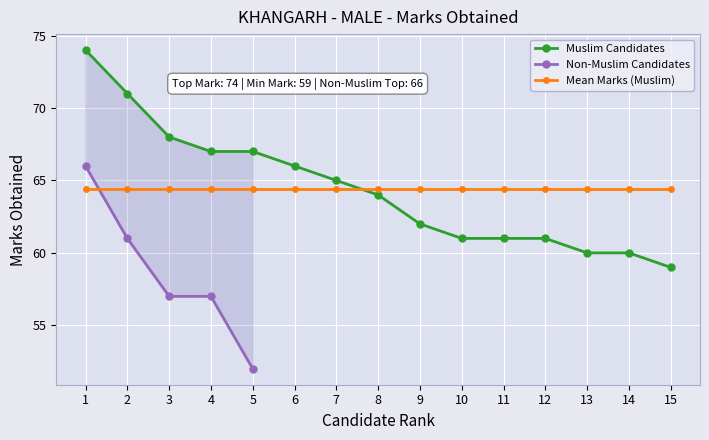

Which has a higher value, 4 or 10?

4